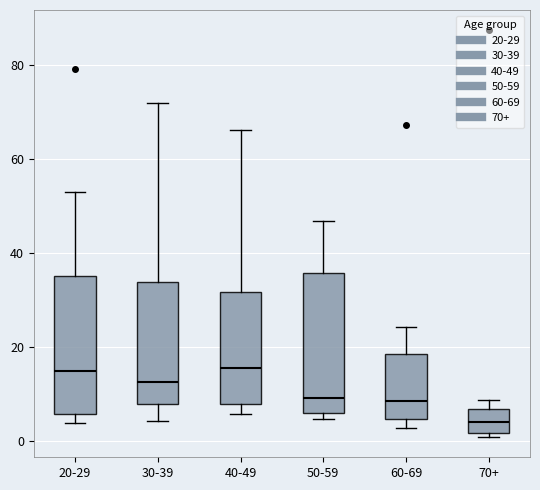

Which box's median line is the lowest?

70+